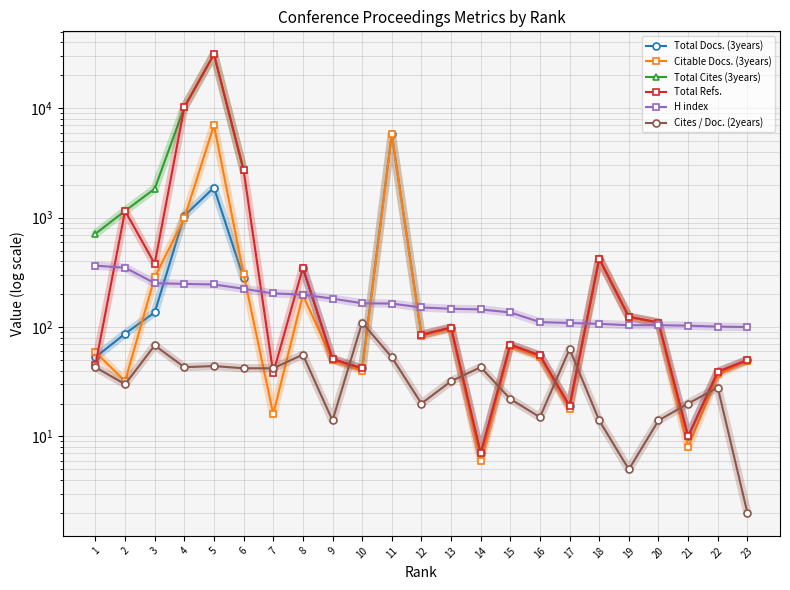

Is it true that Total Refs. equals 26.8 at 1?

False